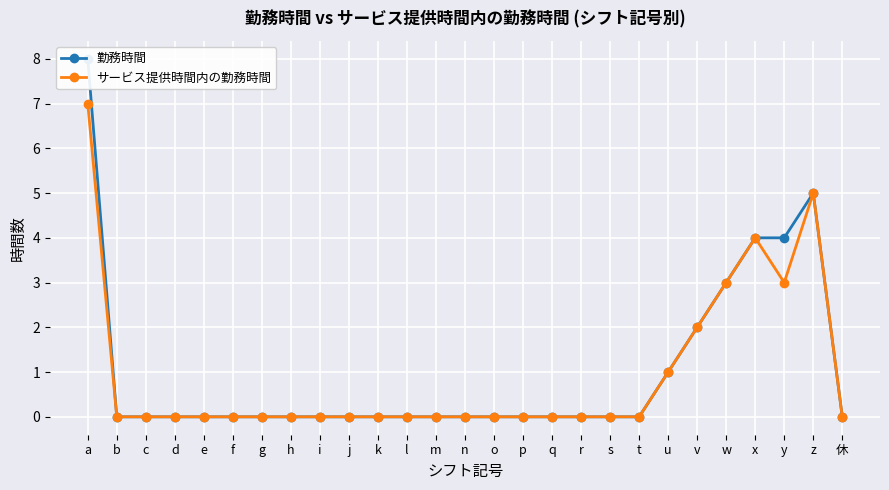

At how many categories does at least one series exceed 2?

5